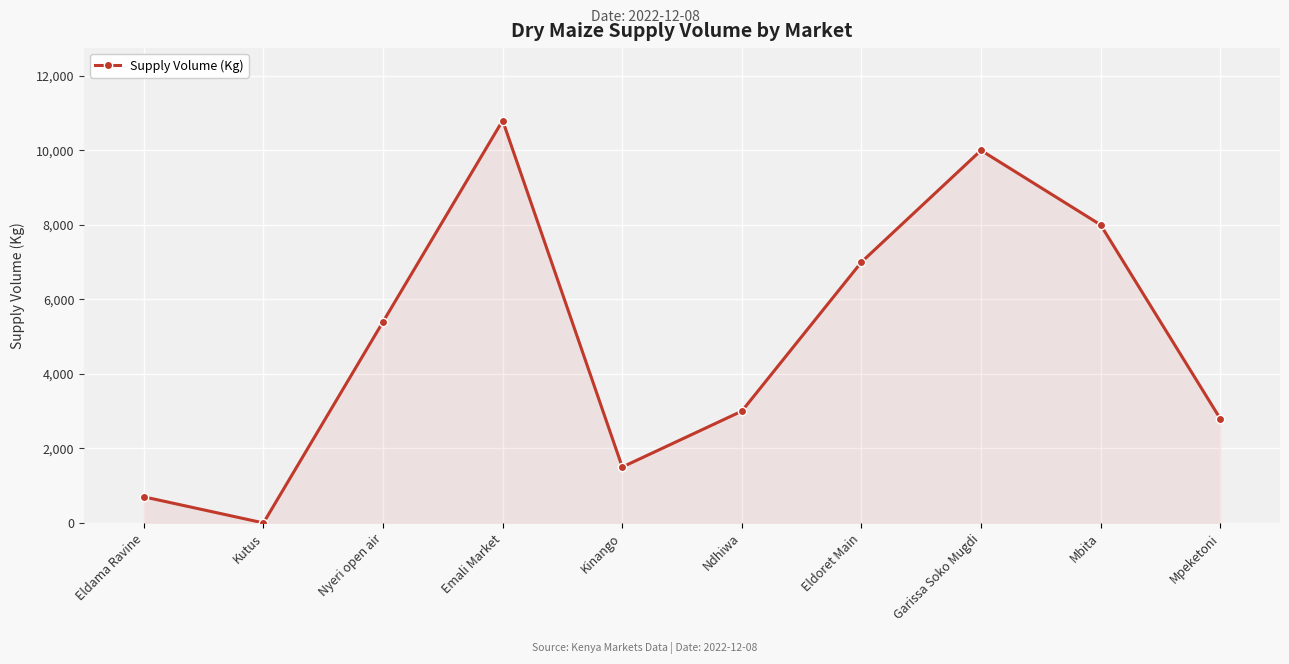

Reading right to left, transcribe all the data shown in this chart.

2800	8000	10000	7000	3000	1500	10800	5400	0	700